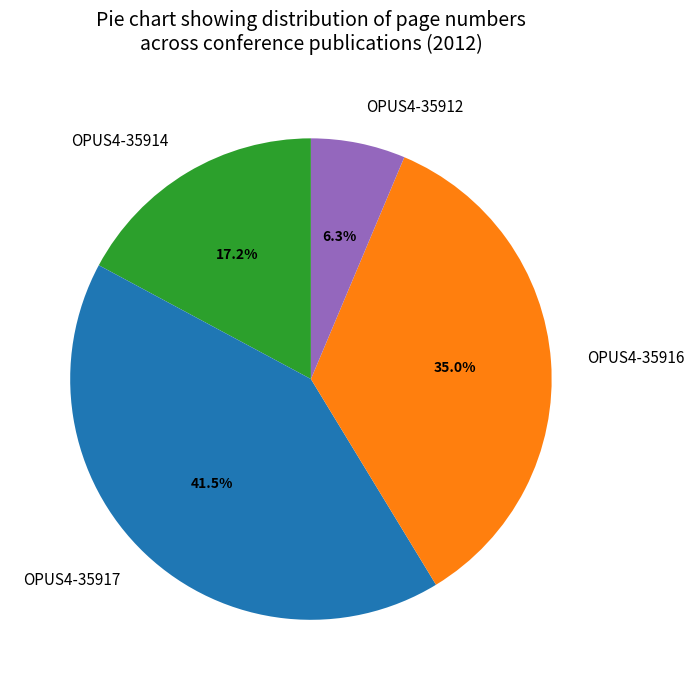

Is there a majority slice in this chart?

No